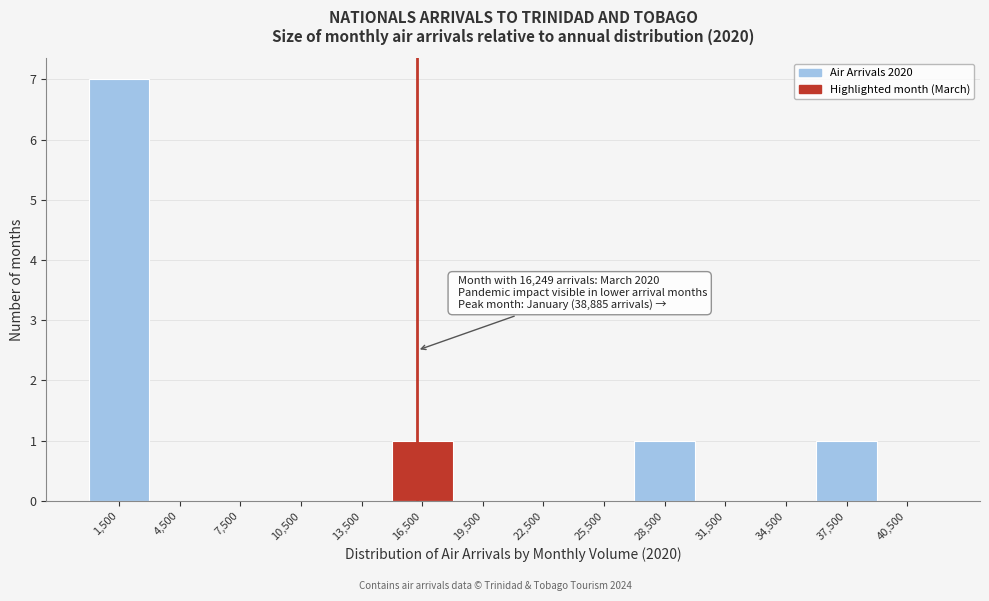

Which range on the x-axis has the tallest bar?

0 to 3000